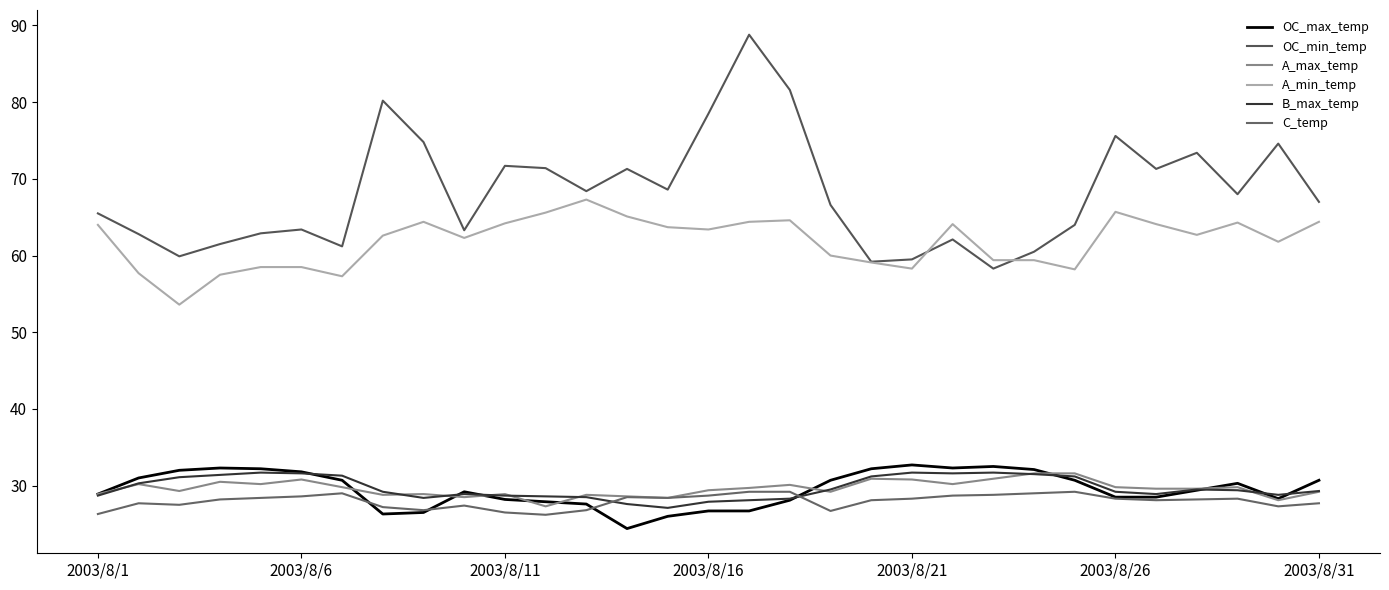

True or false: B_max_temp and OC_min_temp cross at least once.

False